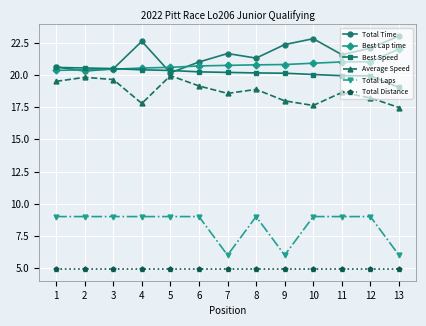

What is the total value across all series at 13?

92.5